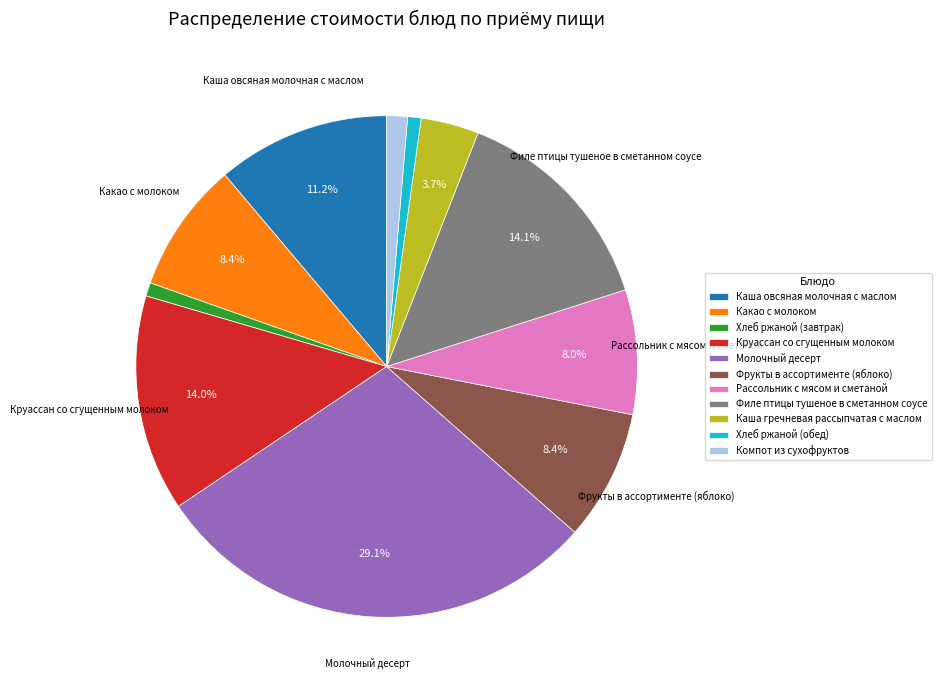

Which slice is the largest?

Молочный десерт